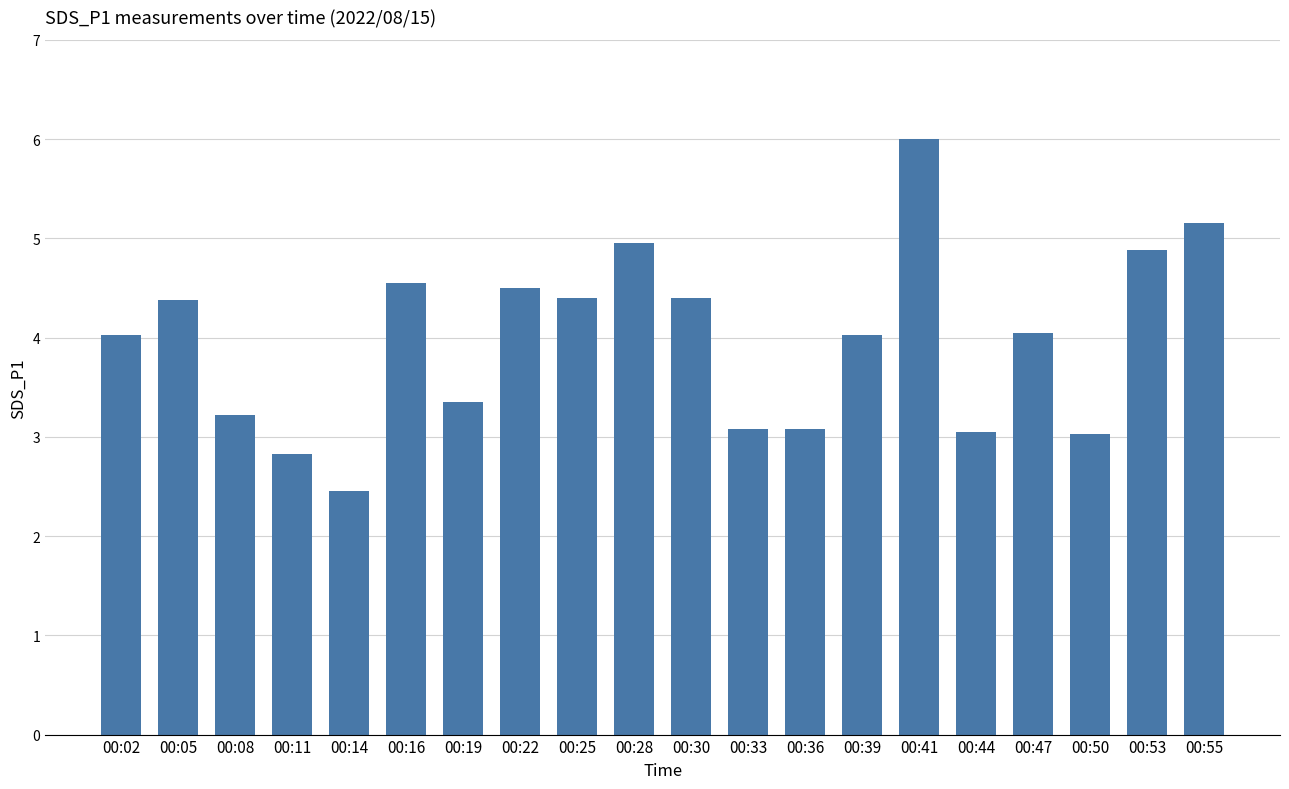

The value at 00:11 is 2.8. True or false?

True